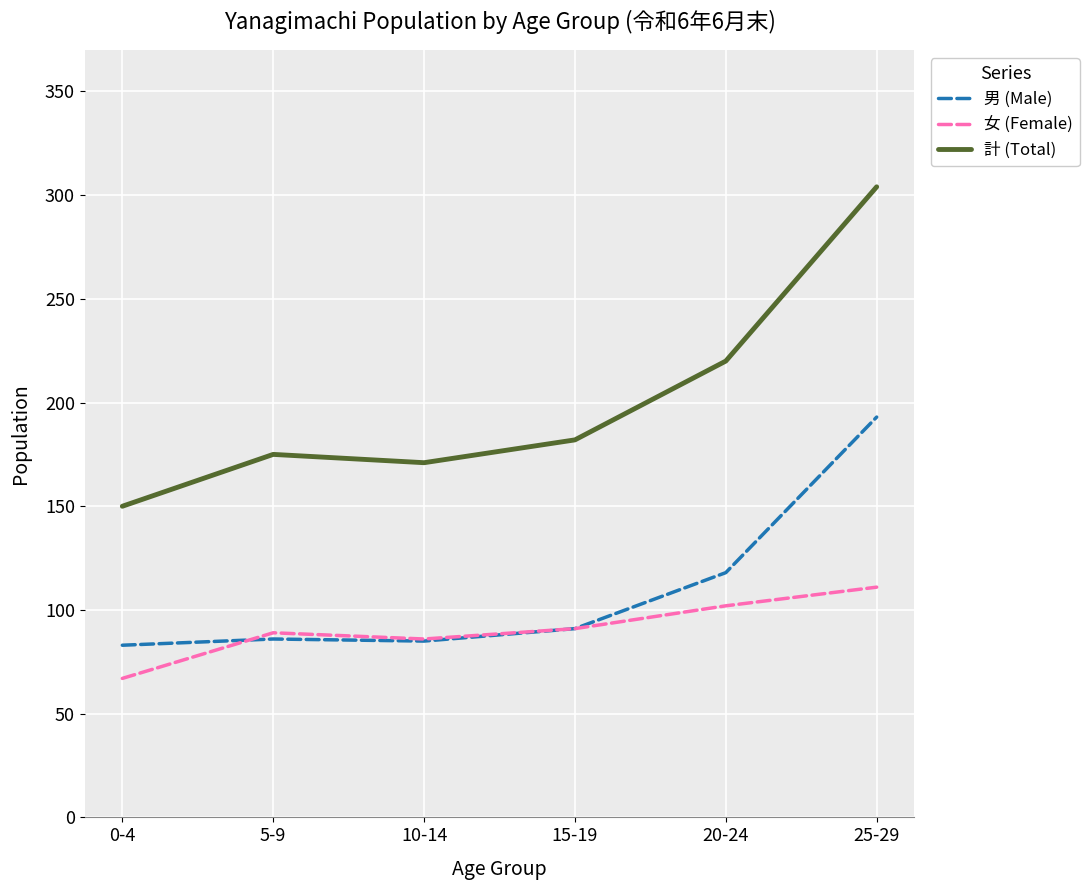

Which series has the largest range (max minus min)?

計 (Total)